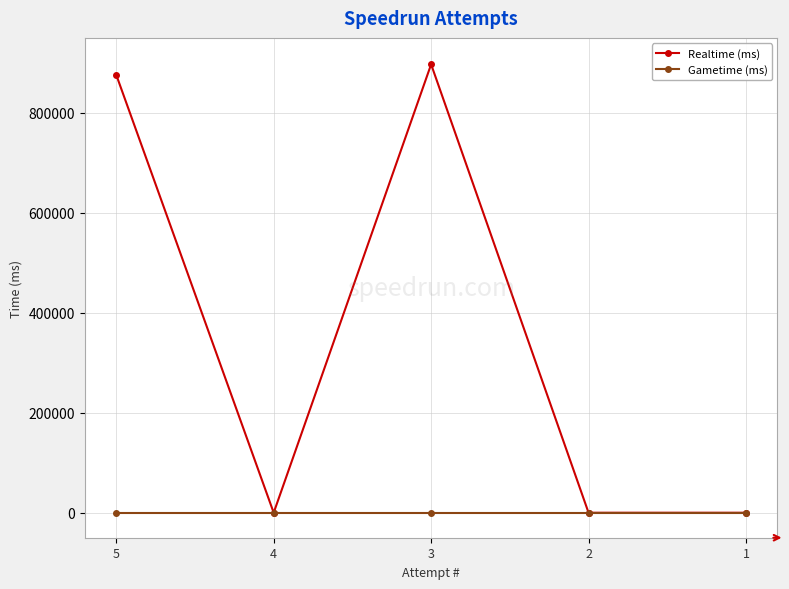

How many data points in Realtime (ms) are above 0?

2